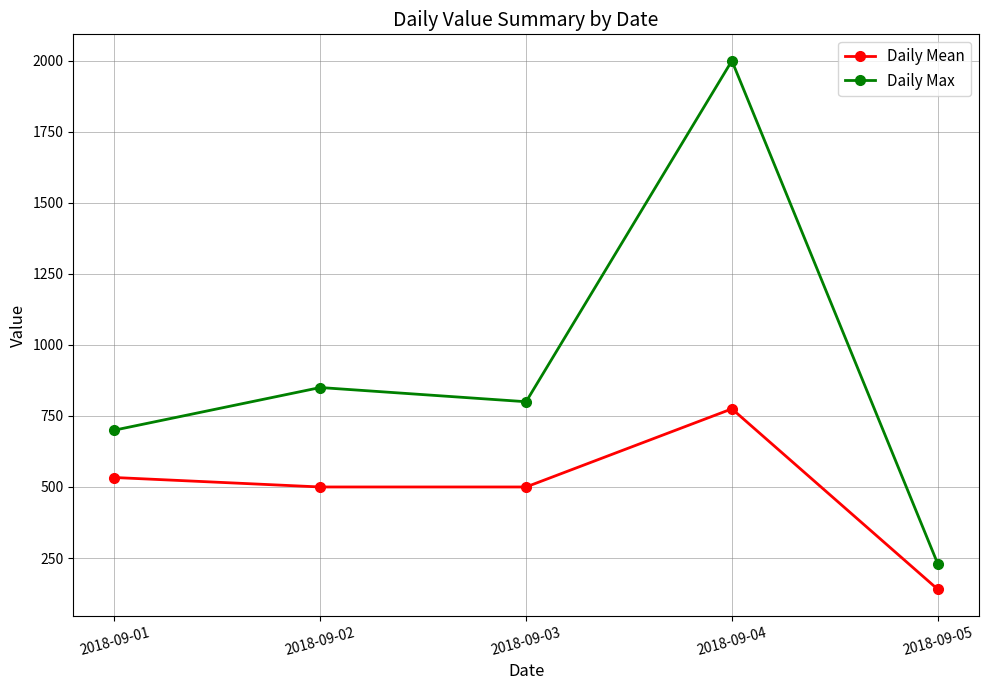

Is it true that Daily Max equals 329.6 at 2018-09-03?

False